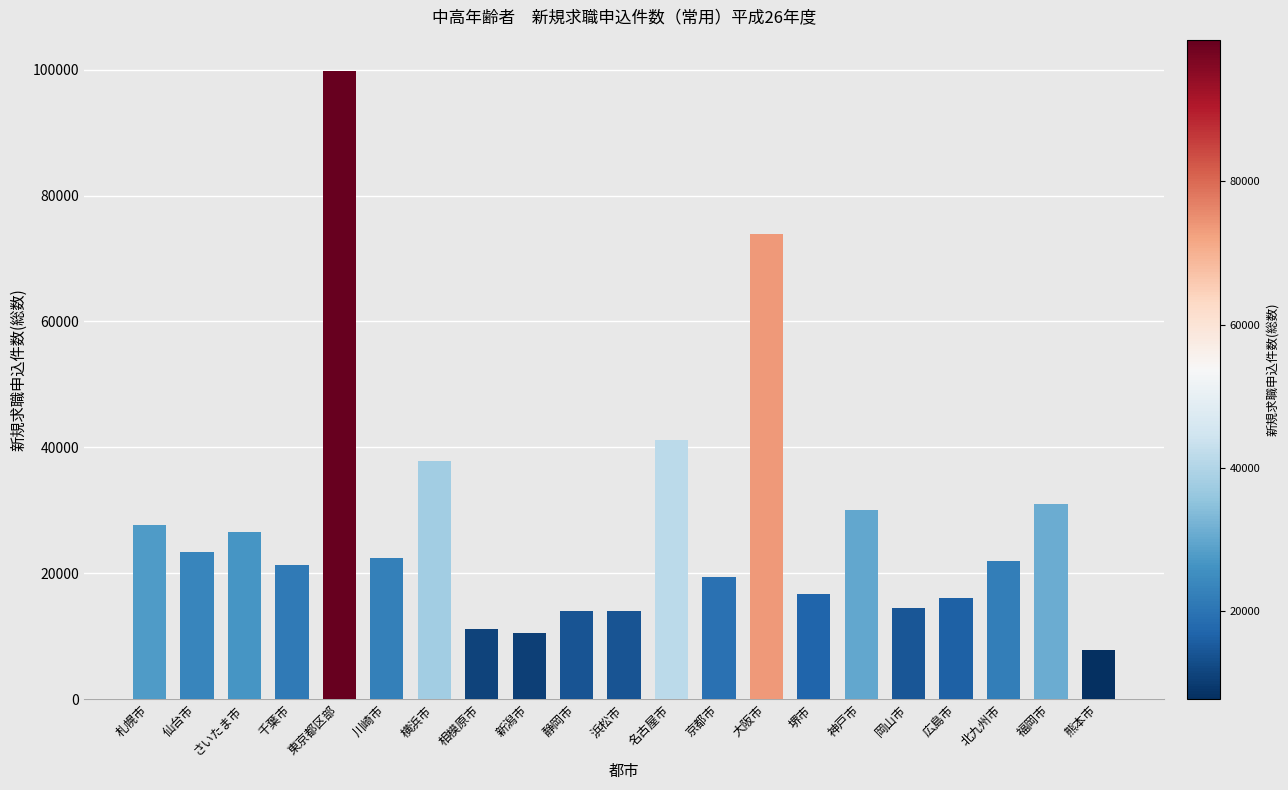

What is the value of the 19th bar from the left?

21877